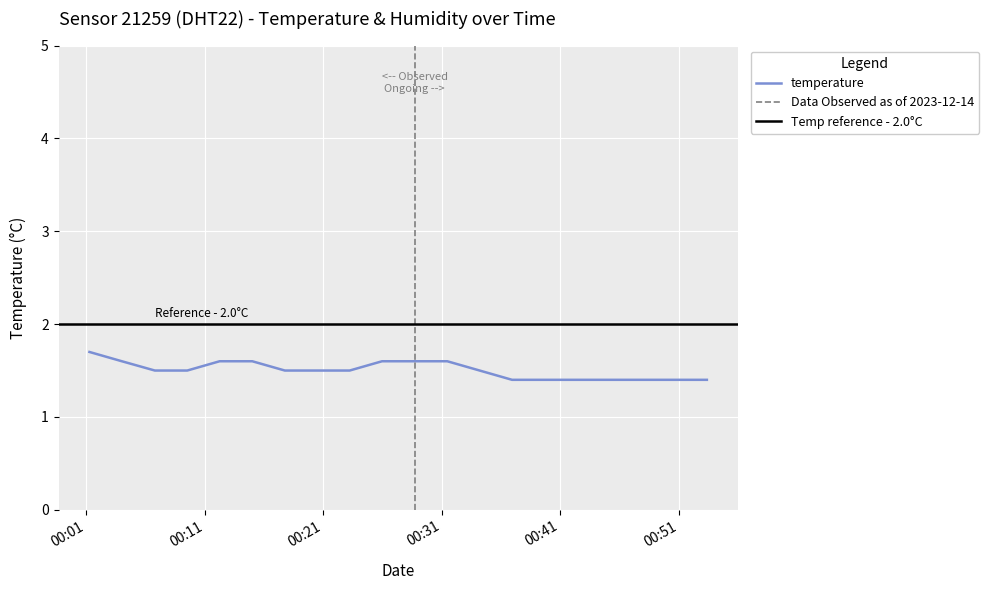

Rank the categories by value from lowest to highest.

2023-12-14T00:36:56, 2023-12-14T00:39:40, 2023-12-14T00:42:25, 2023-12-14T00:45:10, 2023-12-14T00:47:54, 2023-12-14T00:50:38, 2023-12-14T00:53:22, 2023-12-14T00:06:48, 2023-12-14T00:09:32, 2023-12-14T00:17:46, 2023-12-14T00:20:30, 2023-12-14T00:23:14, 2023-12-14T00:34:12, 2023-12-14T00:04:01, 2023-12-14T00:12:16, 2023-12-14T00:15:01, 2023-12-14T00:25:58, 2023-12-14T00:28:43, 2023-12-14T00:31:28, 2023-12-14T00:01:17